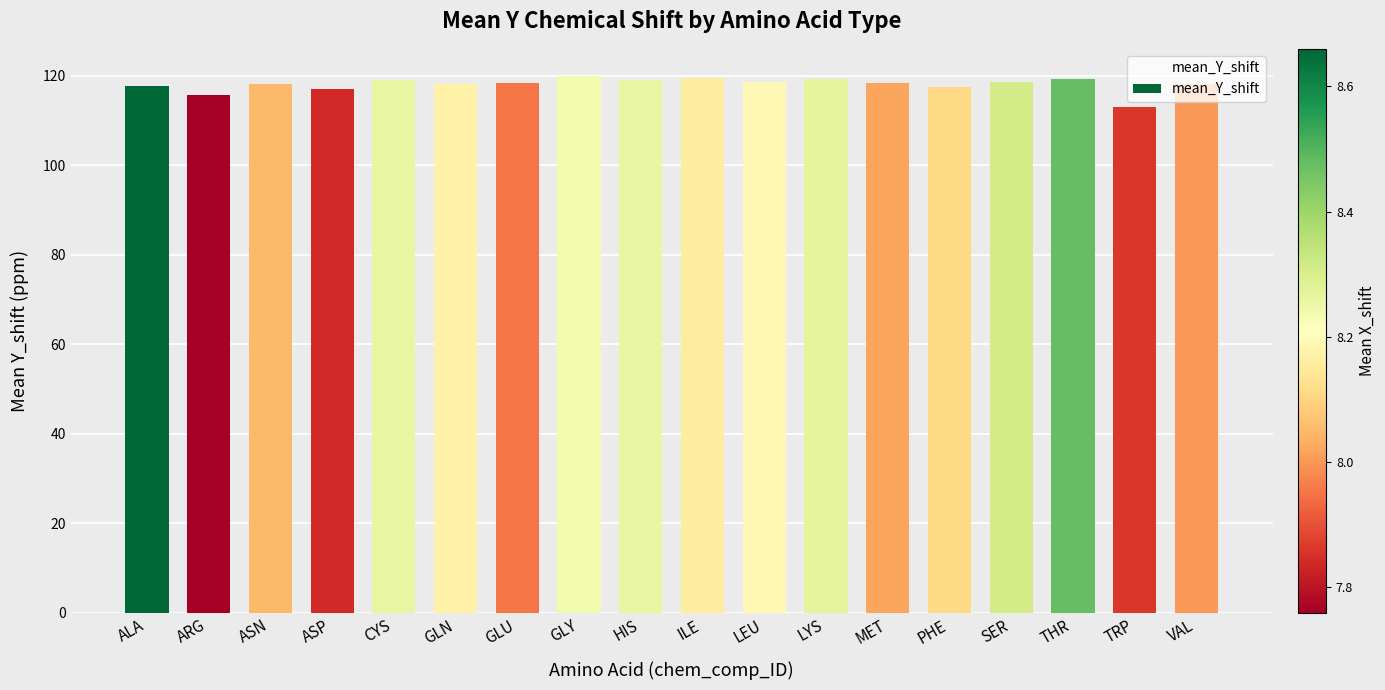

What is the label of the 9th bar from the right?

ILE